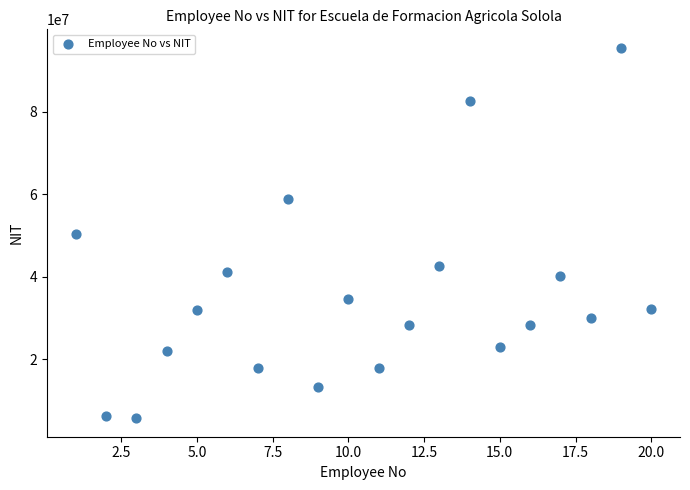

What is the range of Y values (max minus min)?

89778188